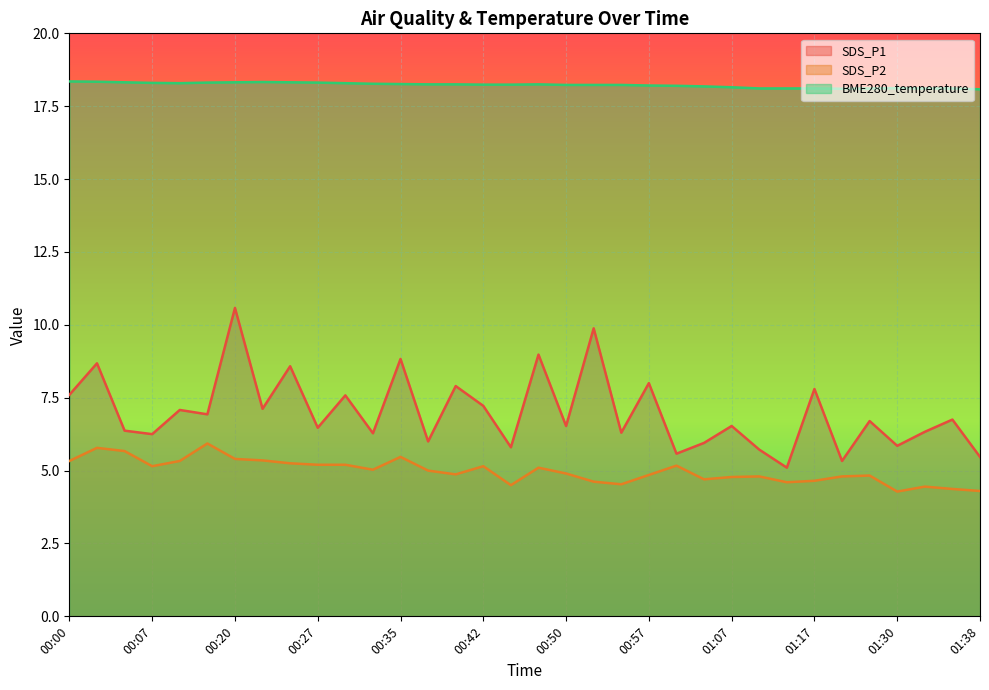

Reading left to right, what are all the values shown in this chart?

SDS_P1: 7.6	8.7	6.4	6.2	7.1	6.9	10.6	7.1	8.6	6.5	7.6	6.3	8.8	6.0	7.9	7.2	5.8	9.0	6.5	9.9	6.3	8.0	5.6	6.0	6.5	5.7	5.1	7.8	5.3	6.7	5.8	6.3	6.8	5.5
SDS_P2: 5.3	5.8	5.7	5.2	5.3	5.9	5.4	5.3	5.2	5.2	5.2	5.0	5.5	5.0	4.9	5.2	4.5	5.1	4.9	4.6	4.5	4.8	5.2	4.7	4.8	4.8	4.6	4.7	4.8	4.8	4.3	4.5	4.4	4.3
BME280_temperature: 18.4	18.3	18.3	18.3	18.3	18.3	18.3	18.3	18.3	18.3	18.3	18.3	18.3	18.2	18.2	18.2	18.2	18.2	18.2	18.2	18.2	18.2	18.2	18.2	18.1	18.1	18.1	18.1	18.1	18.1	18.1	18.1	18.1	18.1